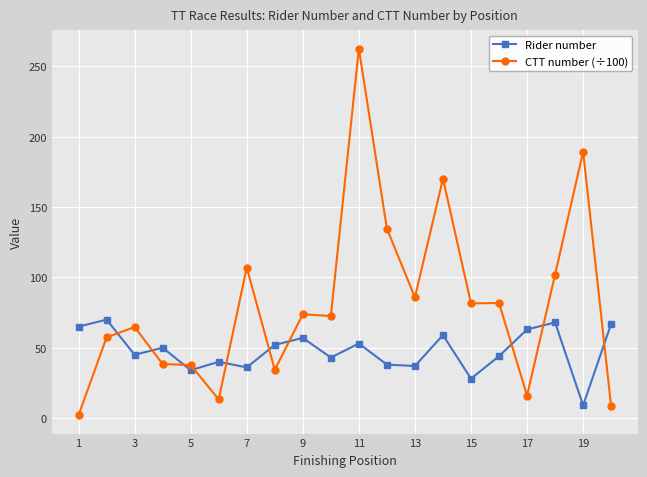

True or false: Rider number has more than 2 points higher than both neighbors.

True